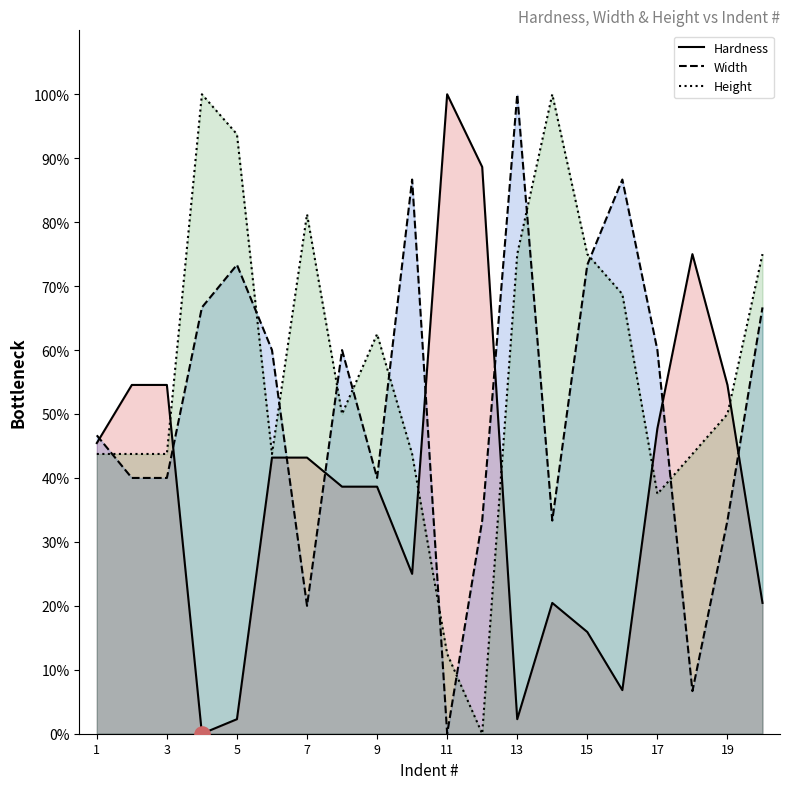

At how many categories does at least one series exceed 28?

20